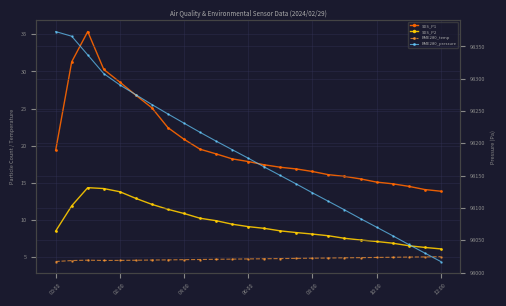

How many lines are shown in the chart?

4